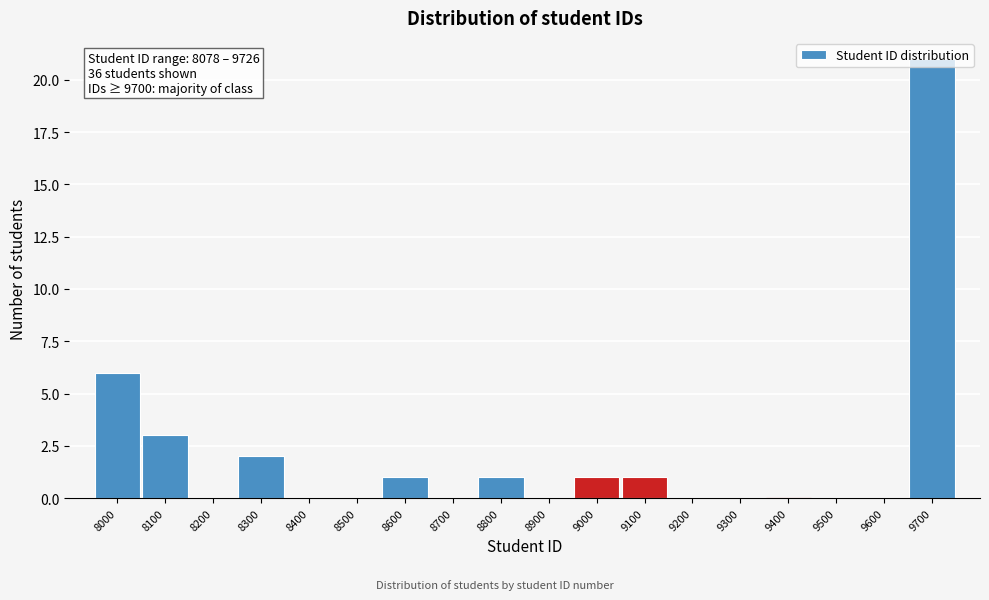

At which label is the value closest to 10?

8000